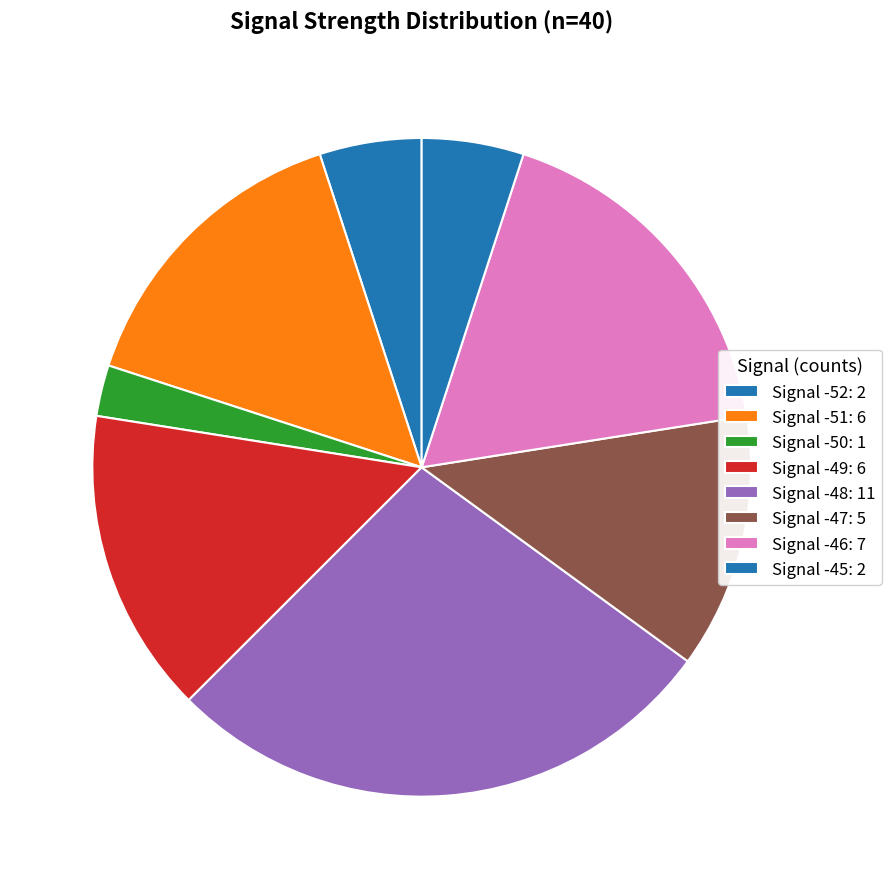

How many slices are in this pie chart?

8